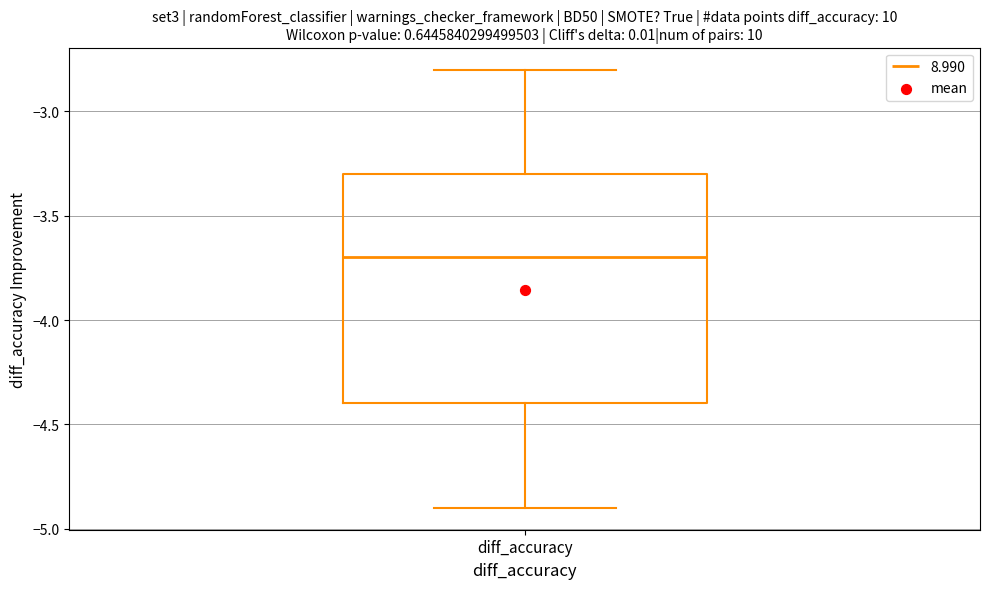

Read this box plot against the y-axis: the position of the median line, the range covered by the box, and the ends of both whiskers. The values are not printed on the chart, so give them approximately, as read against the axis.

median -3.7, box -4.4 to -3.3, whiskers -4.9 to -2.8